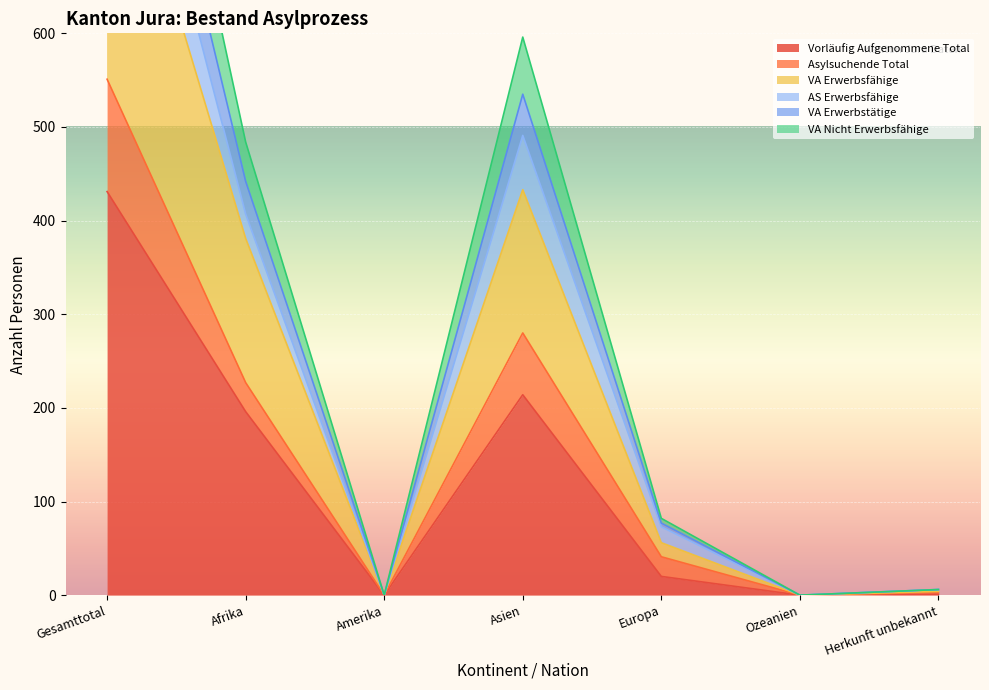

True or false: Vorläufig Aufgenommene Total has a value of 291 at Ozeanien.

False